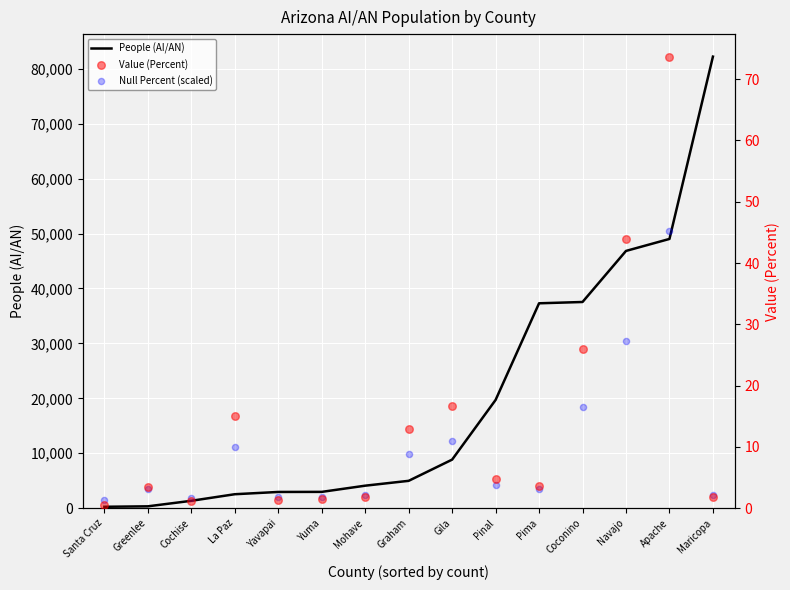

At how many categories does at least one series exceed 38570?

3